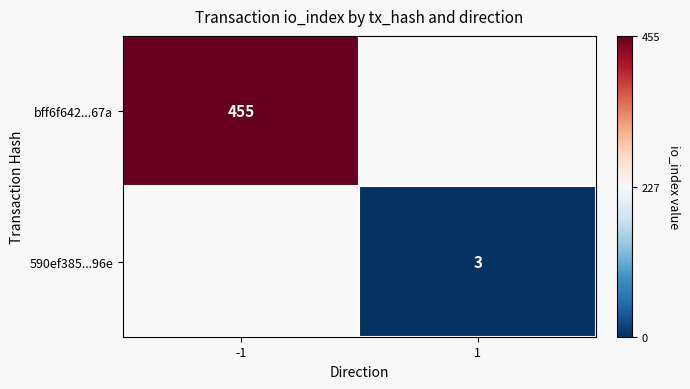

Is it true that bff6f642...67a equals 455 at -1?

True